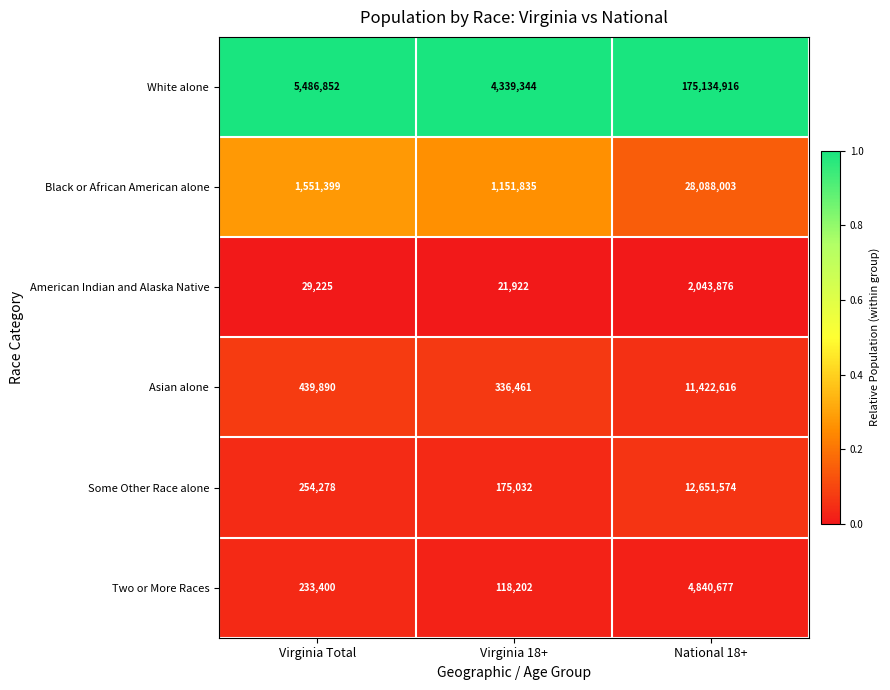

What is the total value across all series at Virginia Total?

7995044